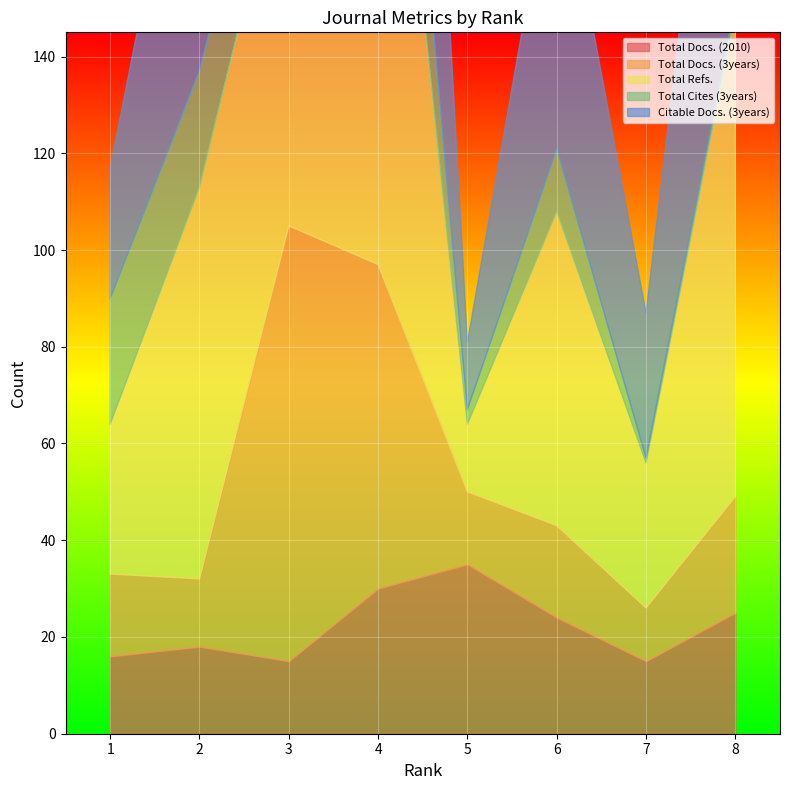

How many data points in Total Docs. (2010) are less than 24?

4